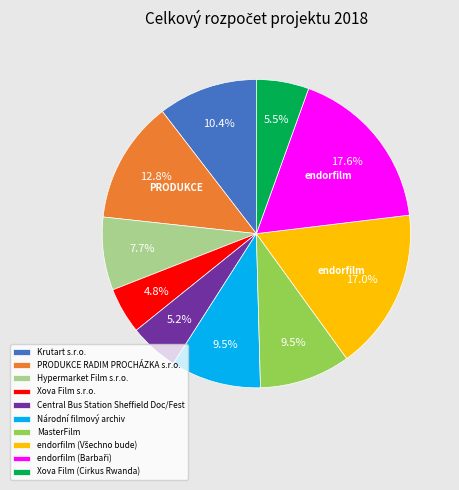

Does any single category account for the majority?

No